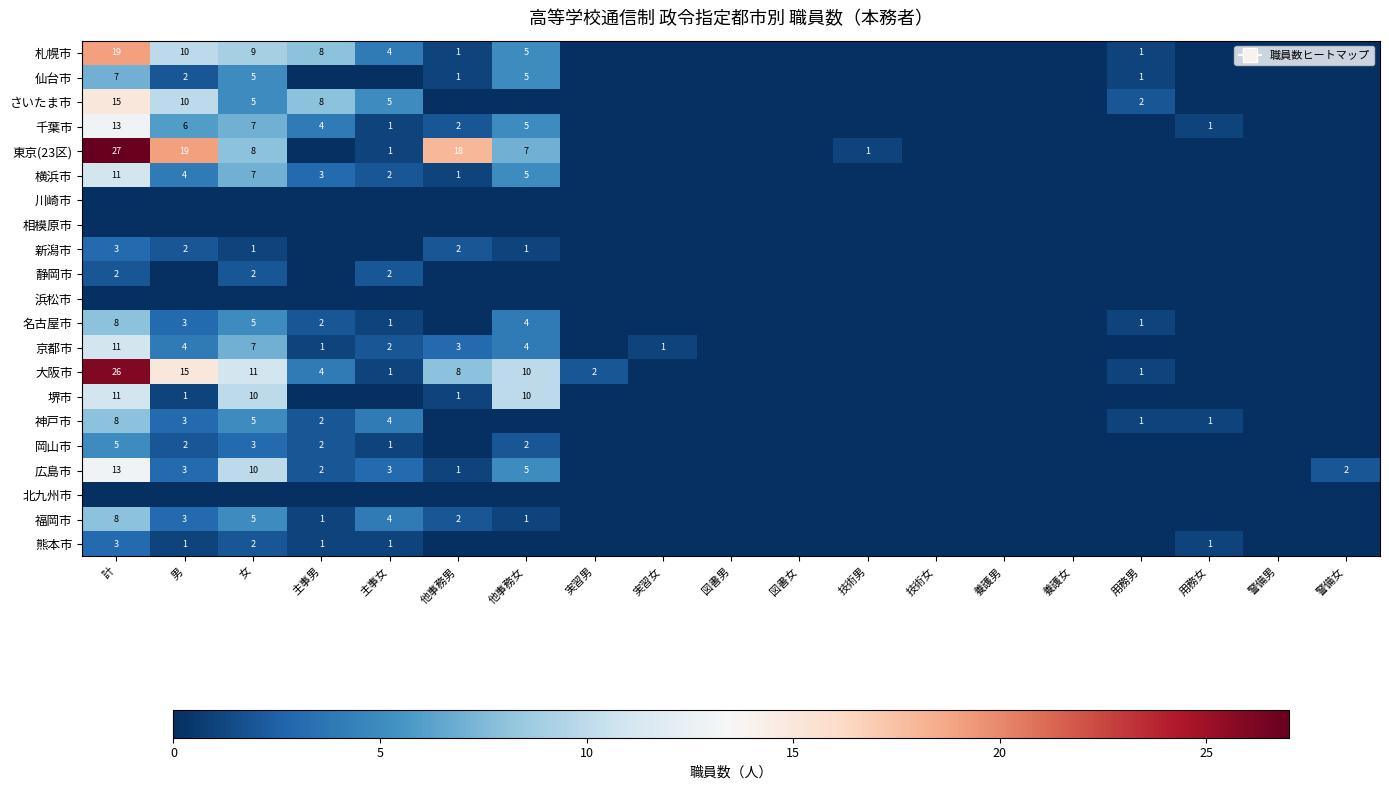

At how many categories does at least one series exceed 7?

6